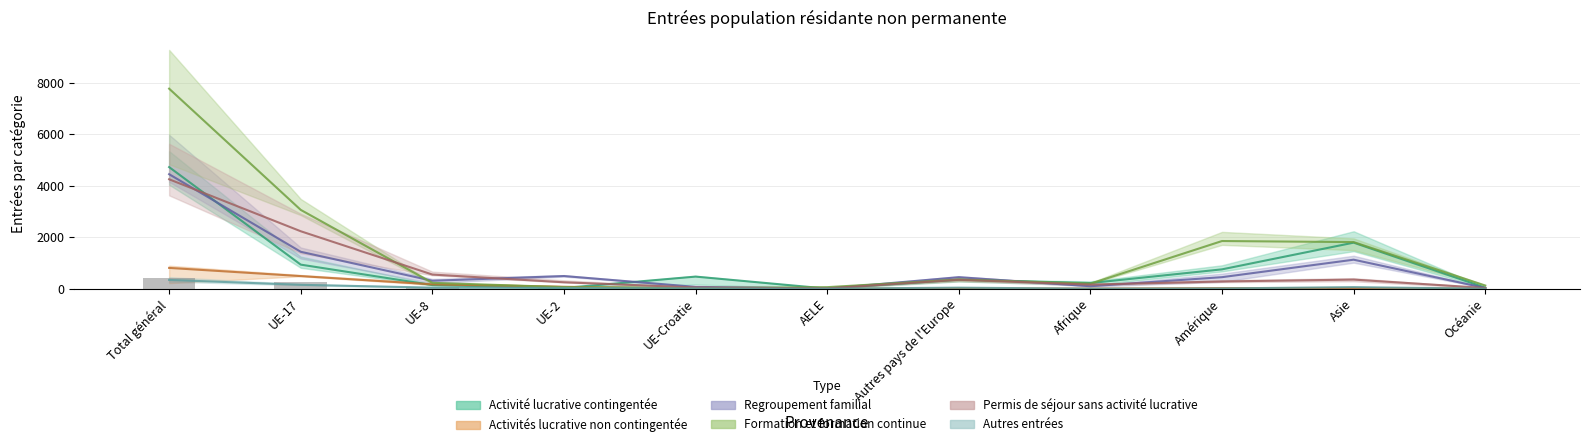

Rank the categories by Activité lucrative contingentée value from lowest to highest.

AELE, UE-2, Océanie, UE-8, Afrique, Autres pays de l'Europe, UE-Croatie, Amérique, UE-17, Asie, Total général